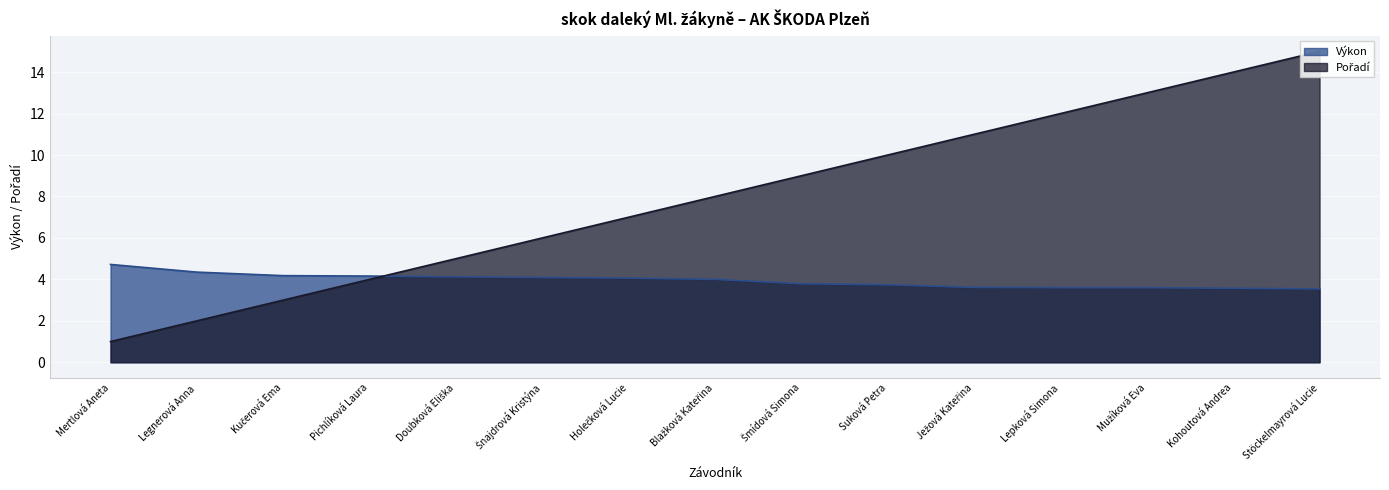

What are all the series names shown in the legend?

Výkon, Pořadí